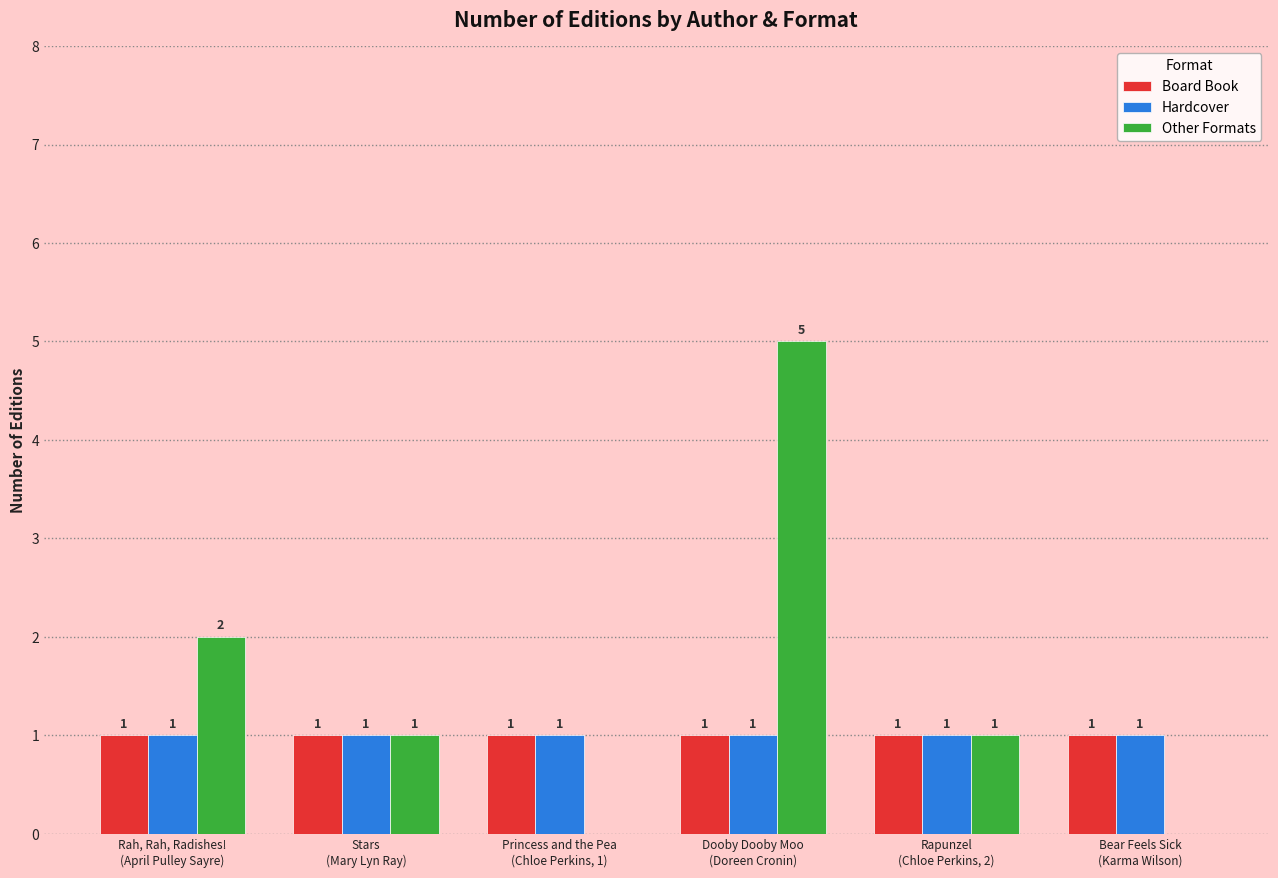

The Other Formats series shows 5 at Dooby Dooby Moo
(Doreen Cronin). True or false?

True